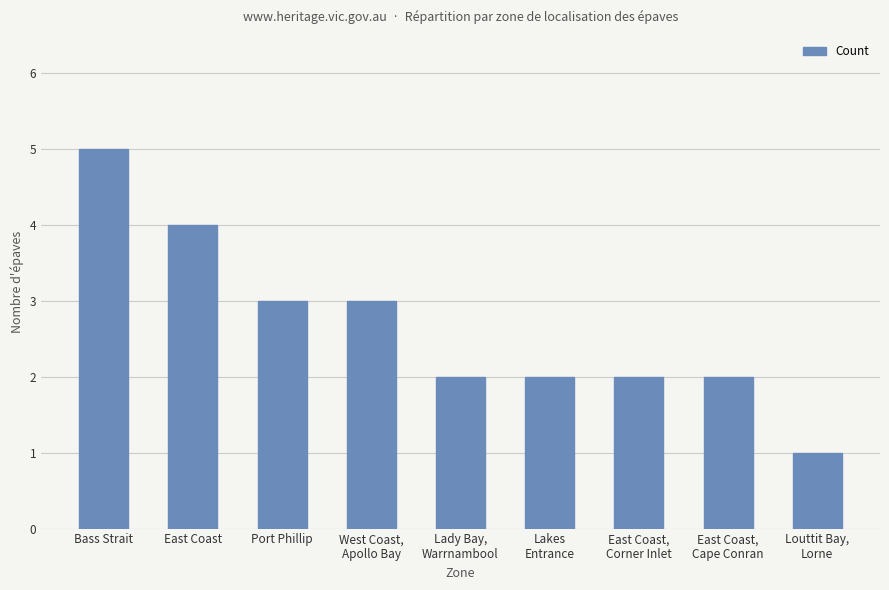

Are the bars horizontal?

No